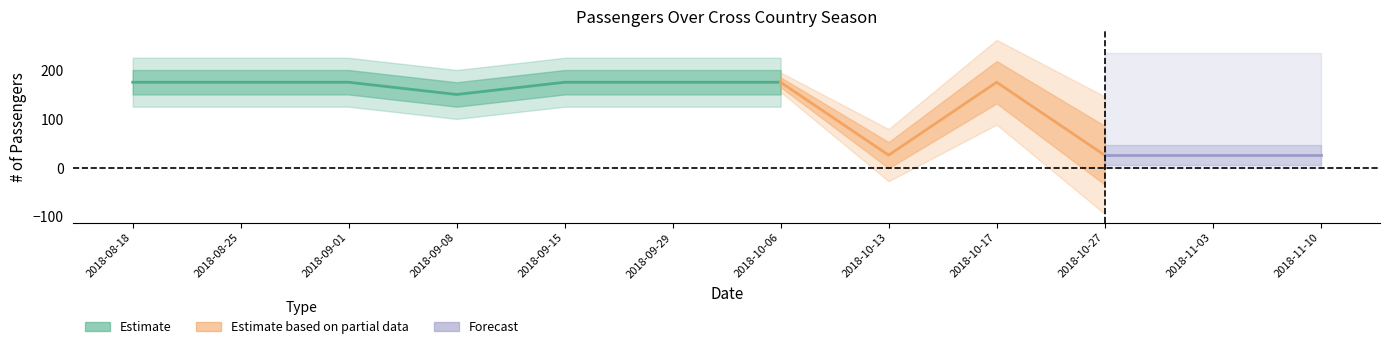

How many interior local peaks (higher than both neighbors) does the data have?

1